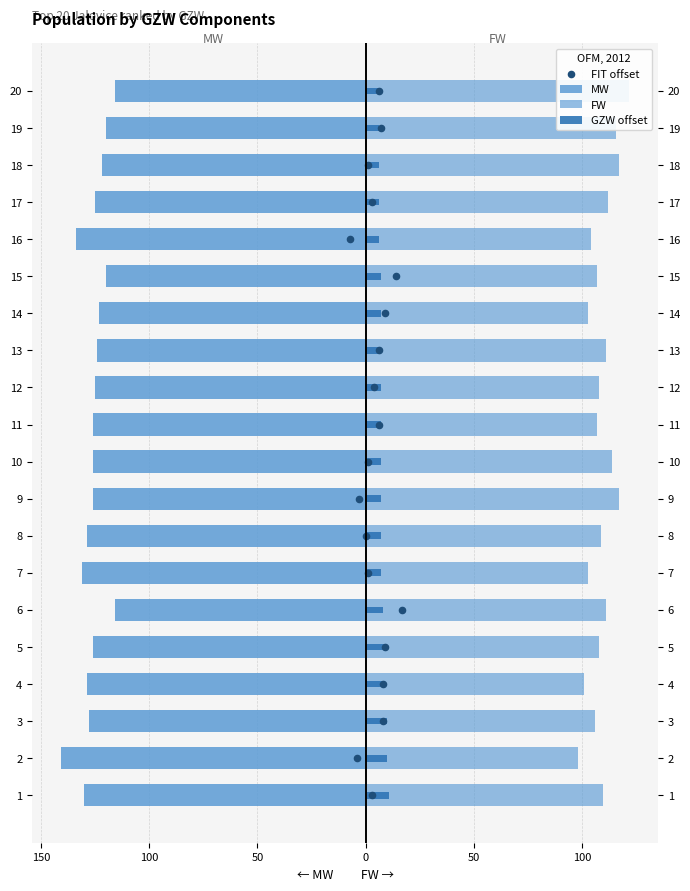

Which series has the widest spread of Y values?

MW